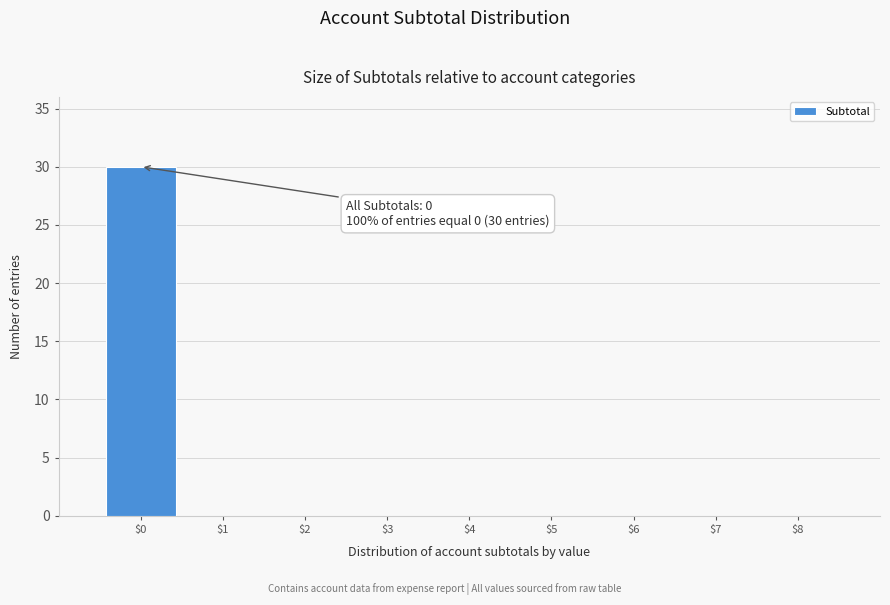

The chart shows a value of 10 at $8. True or false?

False